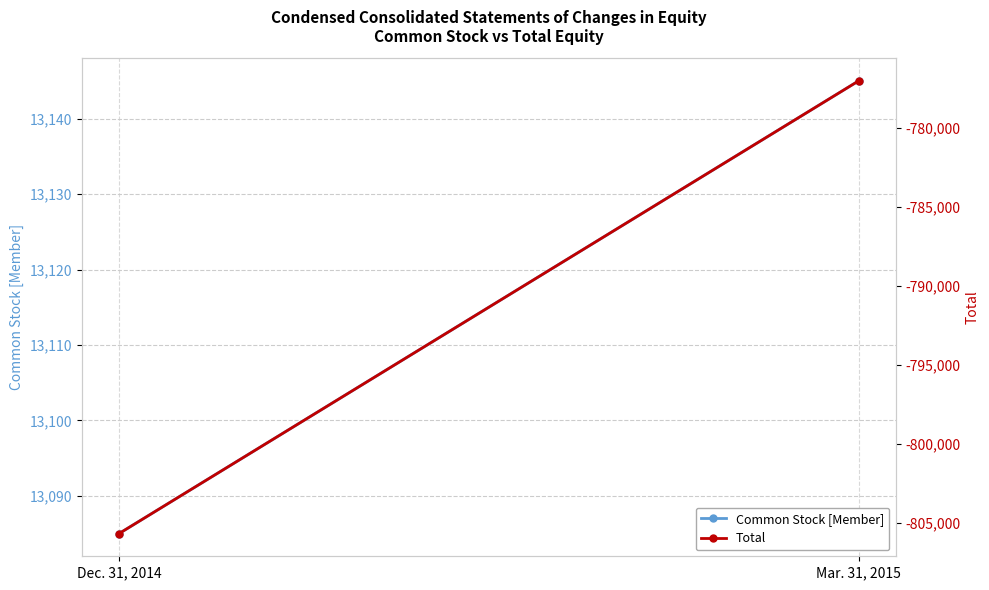

What is the label of the 2nd point from the left?

Mar. 31, 2015